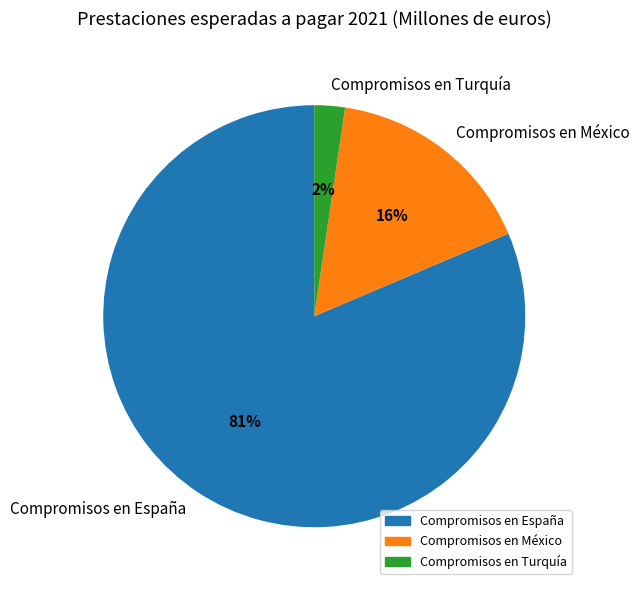

Between Compromisos en México and Compromisos en Turquía, which is larger?

Compromisos en México